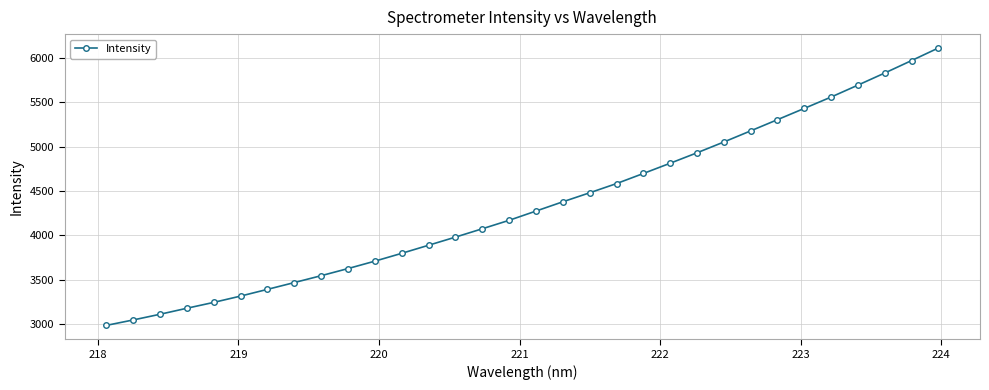

What is the value of the 20th point from the left?

4583.6